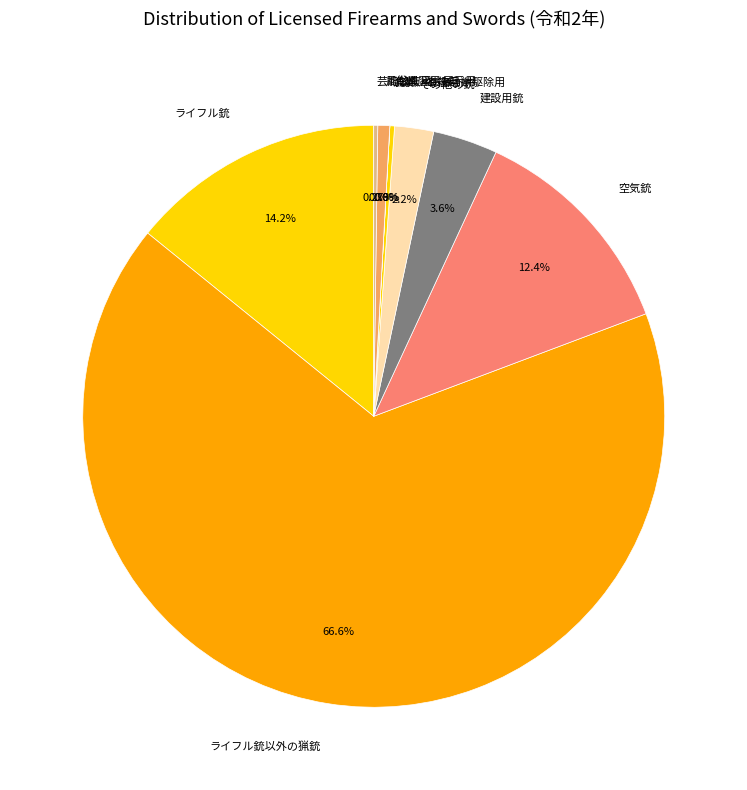

Which category has the biggest portion of the pie?

ライフル銃以外の猟銃